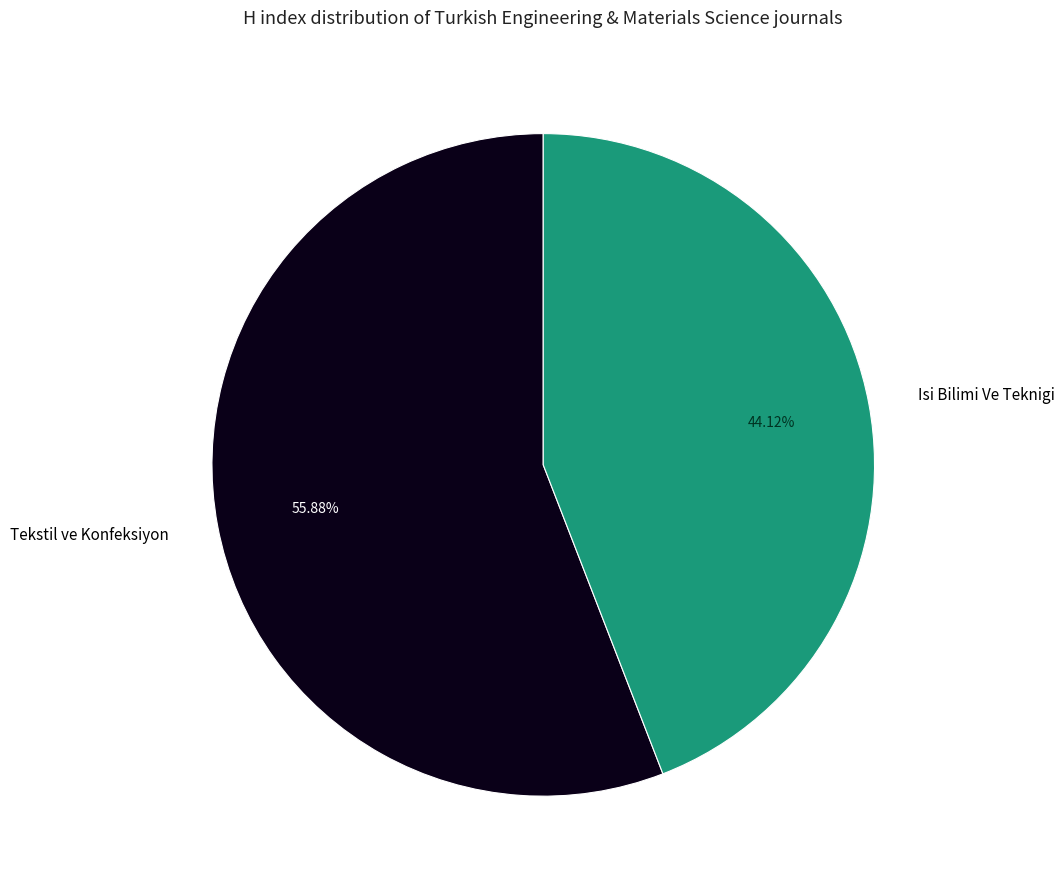

Which has a higher value, Tekstil ve Konfeksiyon or Isi Bilimi Ve Teknigi?

Tekstil ve Konfeksiyon